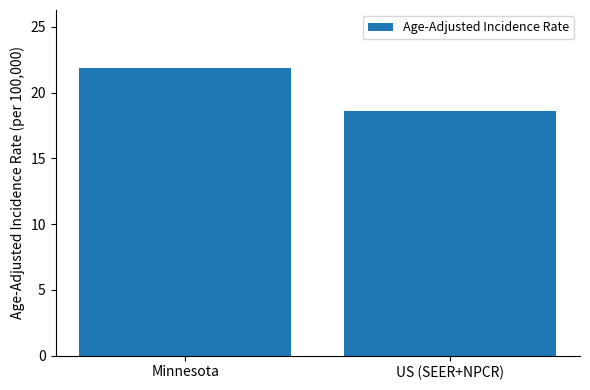

The value at US (SEER+NPCR) is 12.5. True or false?

False